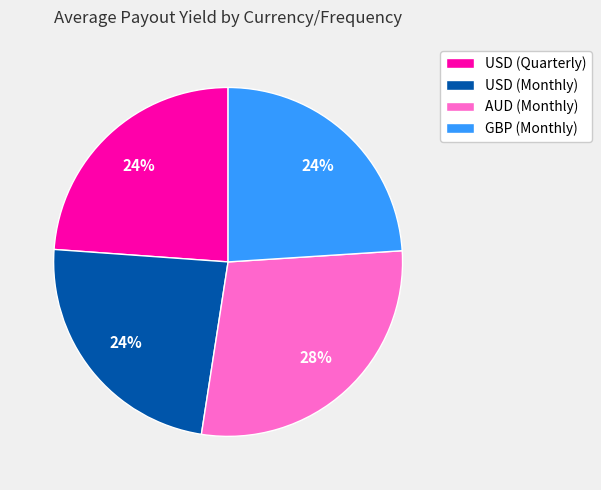

How many segments does this pie chart have?

4